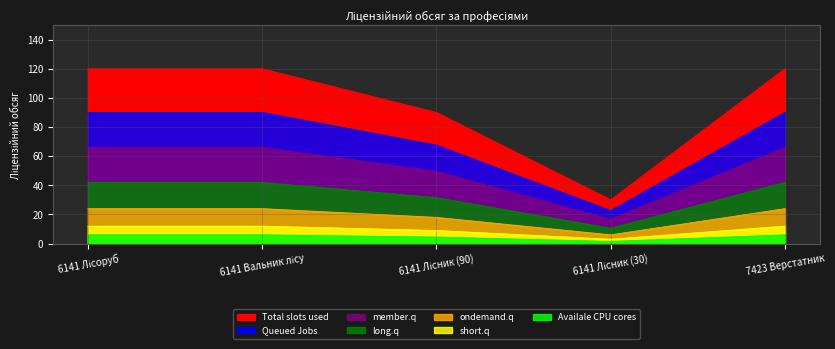

What is the sum of all values?

480